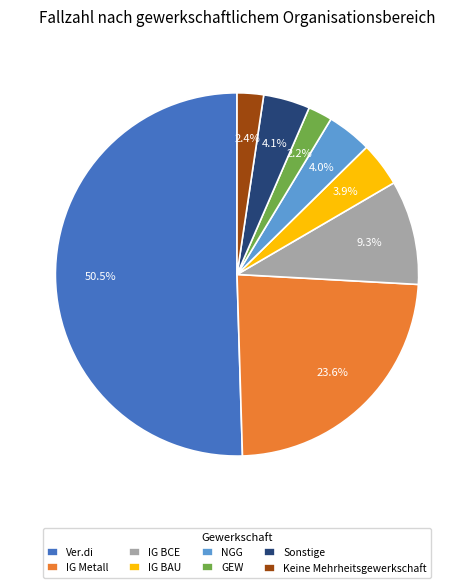

To the nearest percent, what is the difference between the largest and smallest slice percentages?

48%